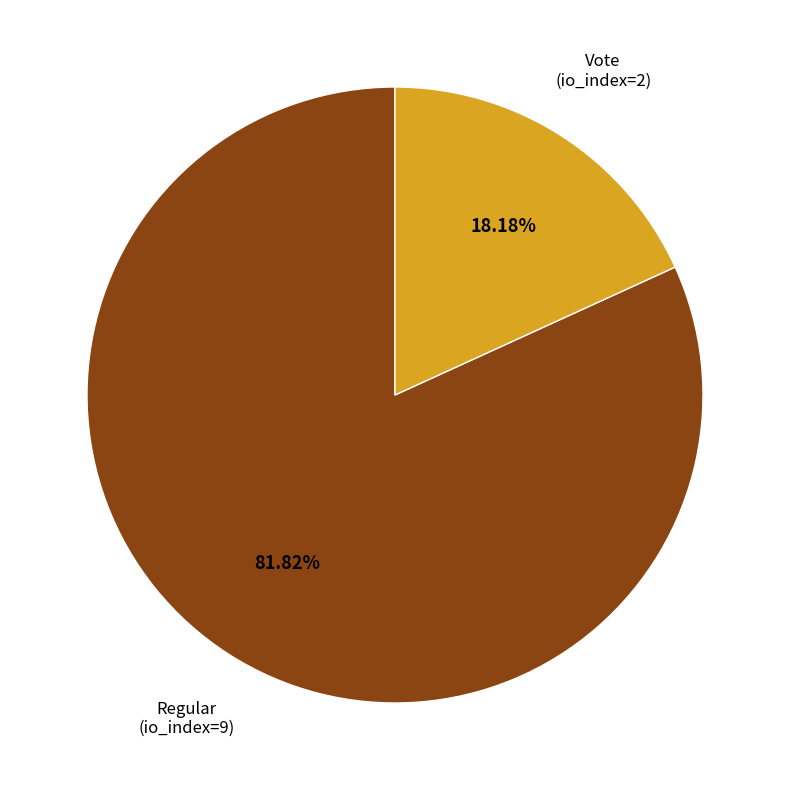

How many slices are in this pie chart?

2